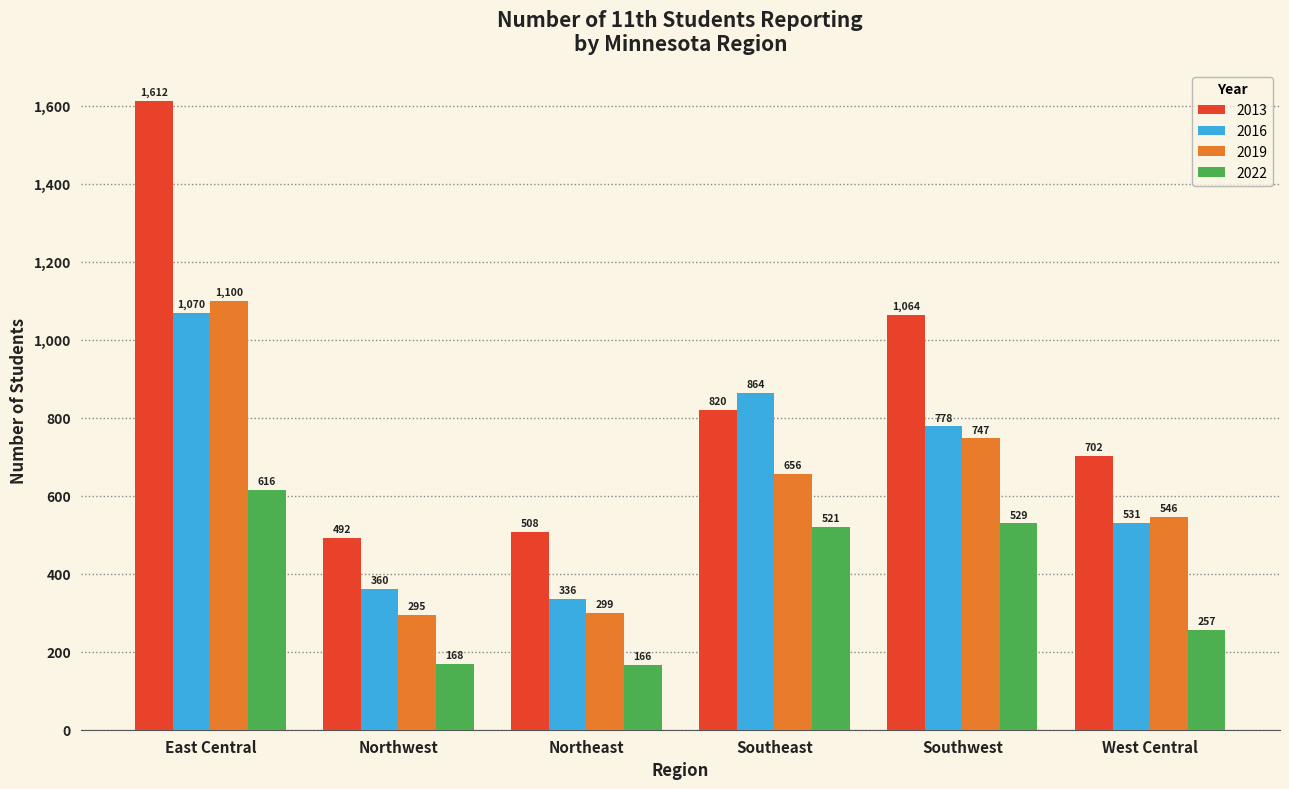

The value of 2022 at Southwest is 529. True or false?

True